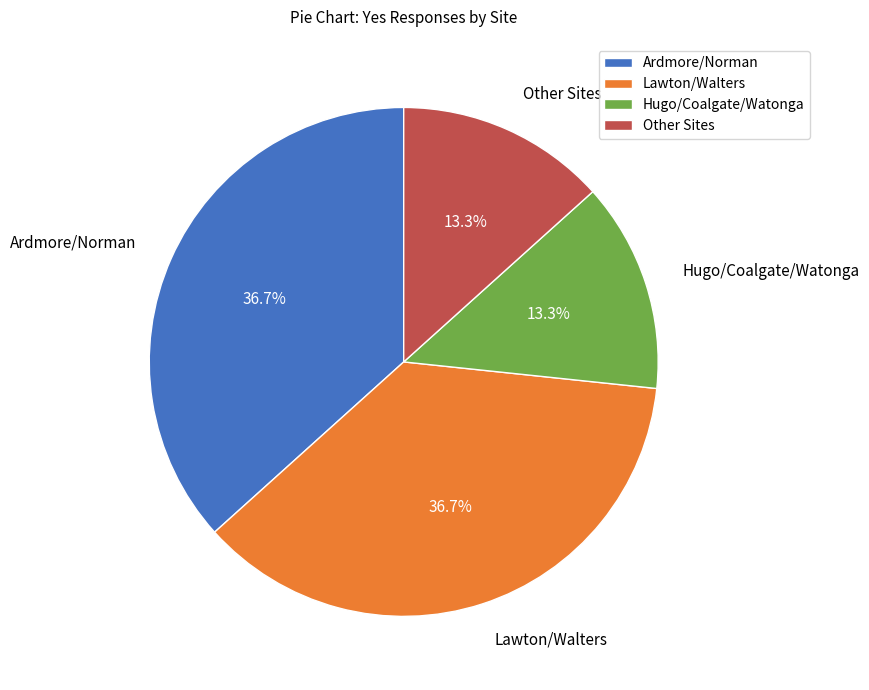

To the nearest percent, what is the average slice percentage?

25%